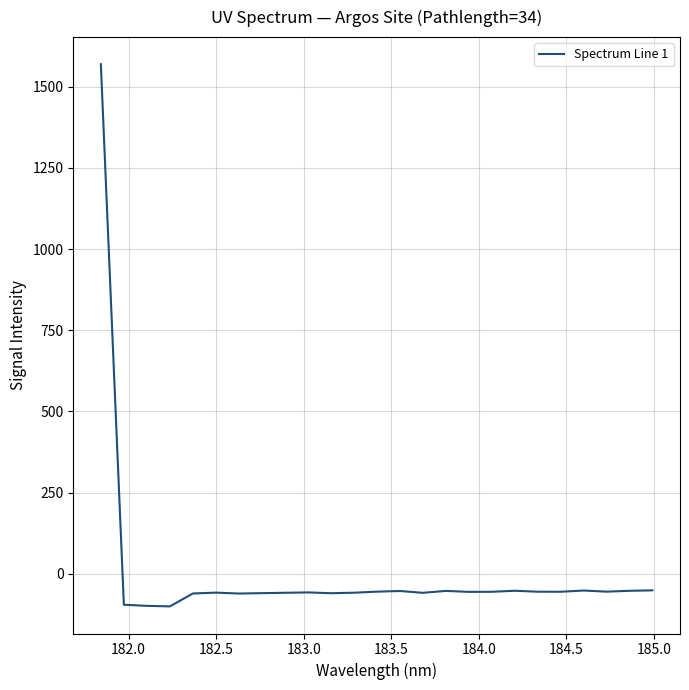

What is the minimum value shown in the chart?

-100.5